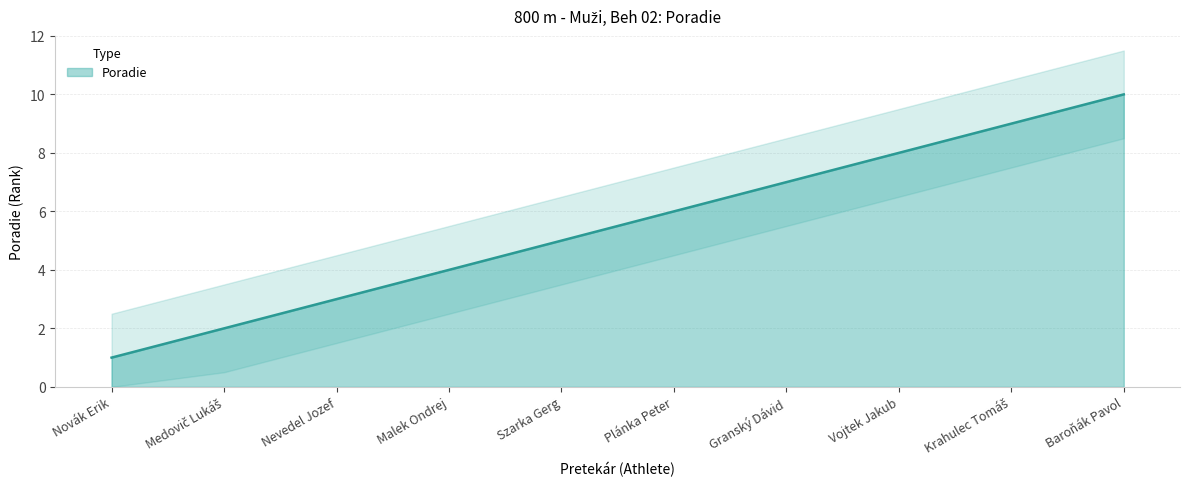

What is the average value?

6